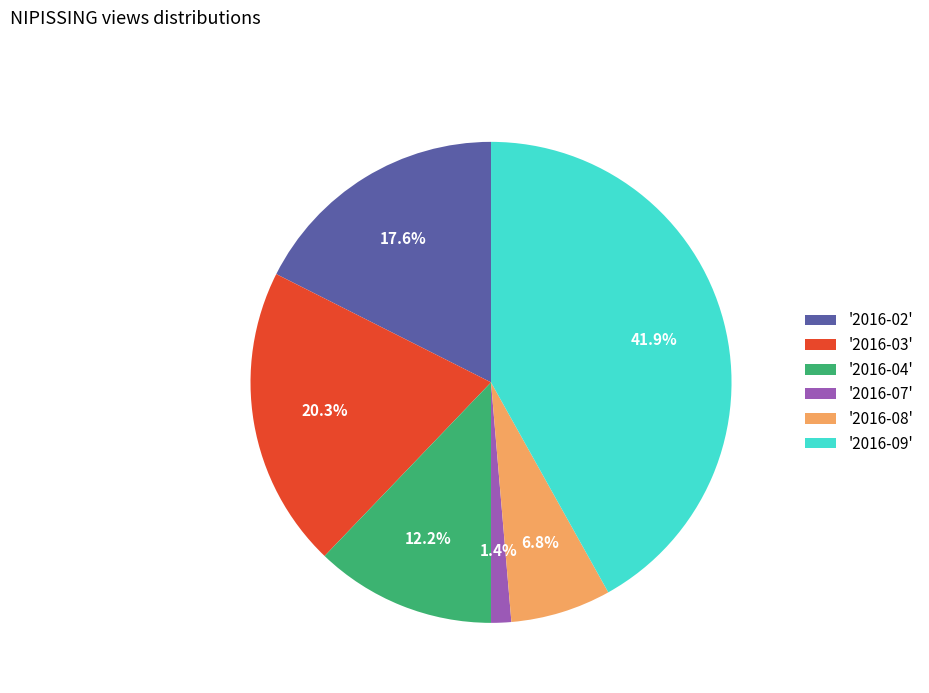

Rank the categories by value from highest to lowest.

'2016-09', '2016-03', '2016-02', '2016-04', '2016-08', '2016-07'